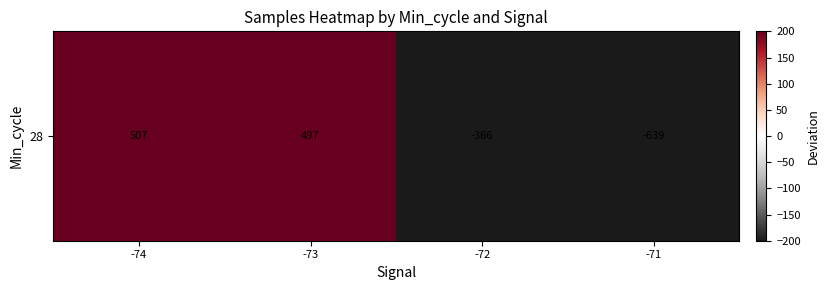

Where is the data nearest to the value -65?

-72